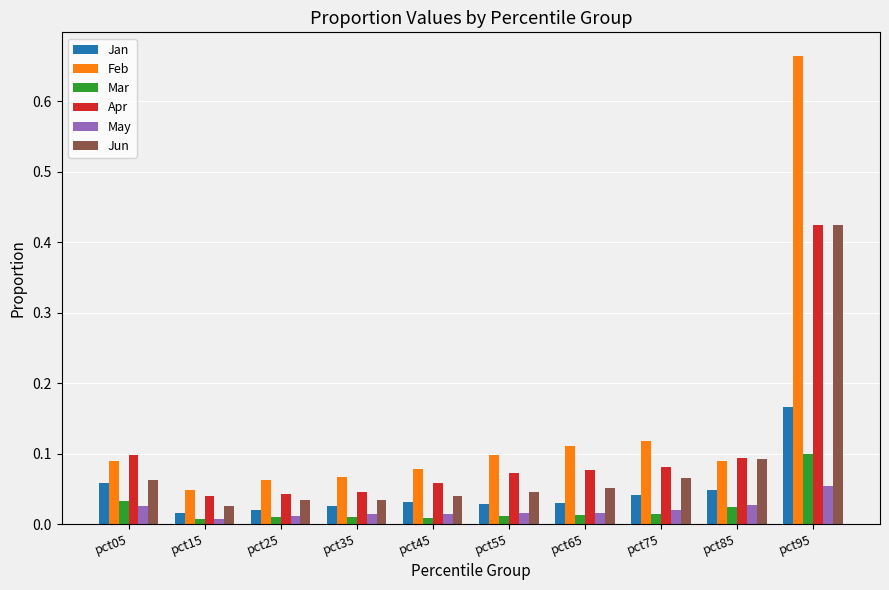

Which series has the largest total across all categories?

Feb